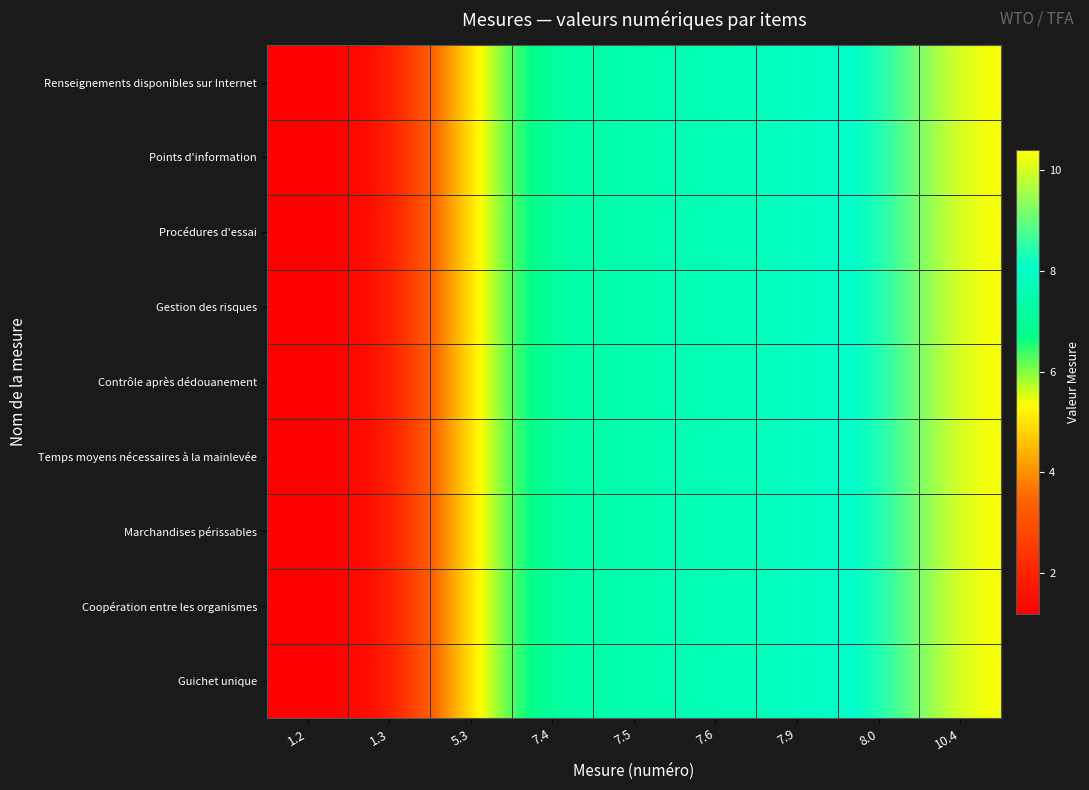

Between 8.0 and 1.2, which is larger?

8.0